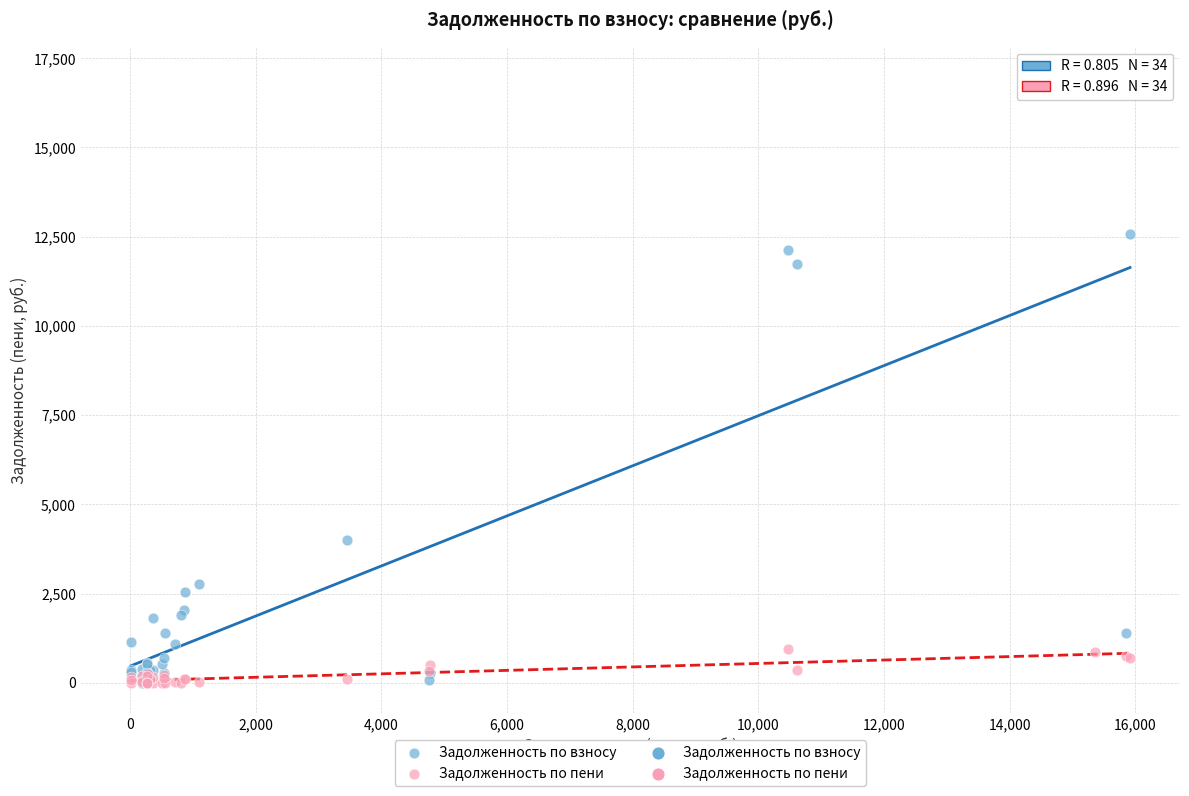

In the Задолженность по взносу series, what Y value is closest to 8487?

11734.7